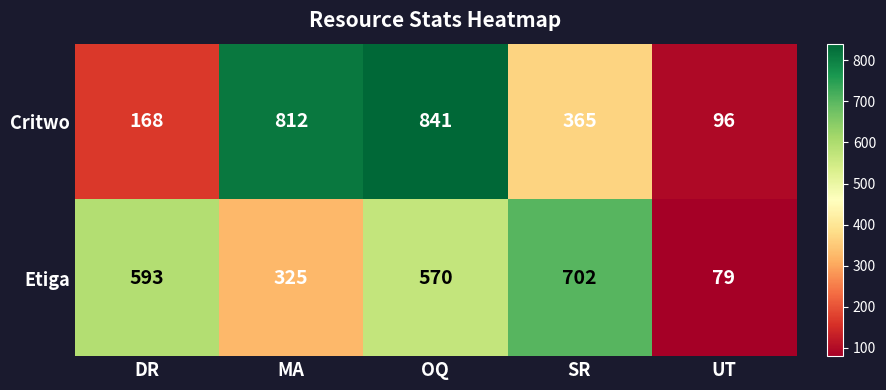

What is the average value of the Critwo series?

456